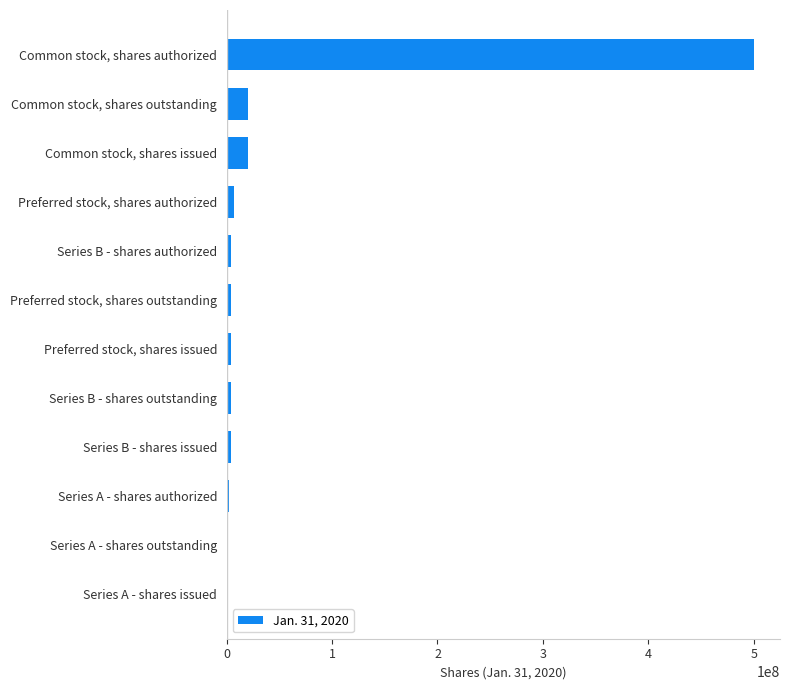

How many distinct data groups are displayed?

1